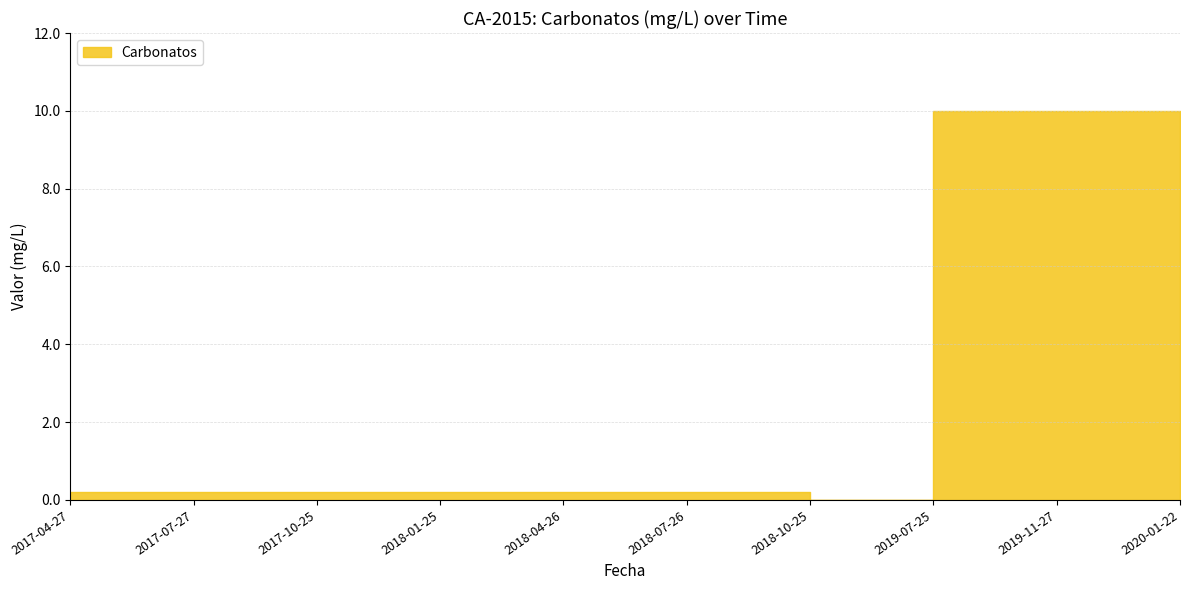

Is it true that the value at 2018-07-26 is 0.3?

False